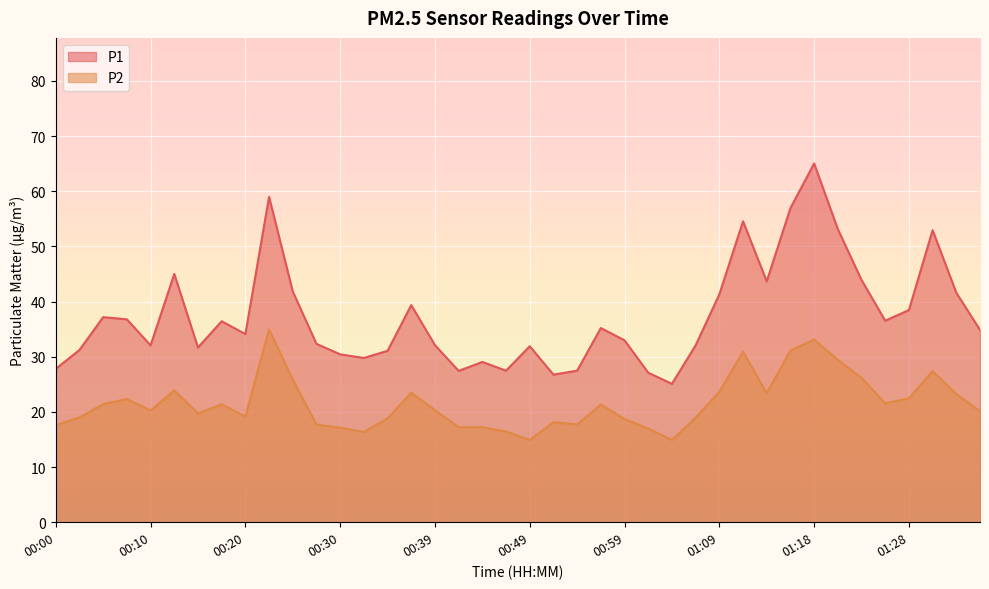

Is the value of P2 at 00:05 greater than the value of P1 at 00:34?

No